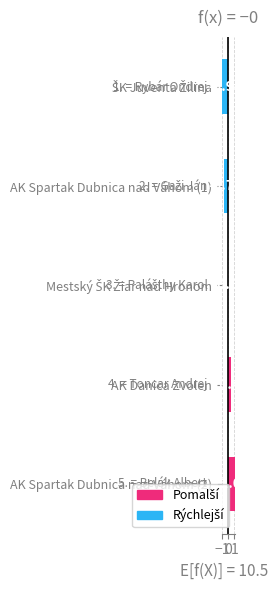

At which category does the chart reach its peak across all series?

AK Spartak Dubnica nad Váhom (2)